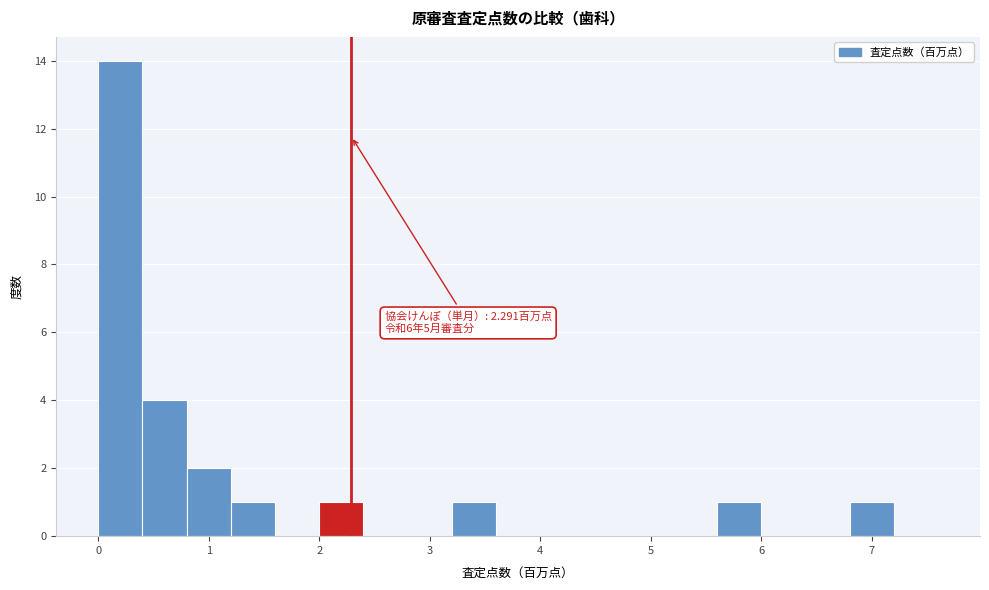

Around what value on the x-axis is the tallest bar? Give the approximate position of its centre, as read against the axis.

0.2